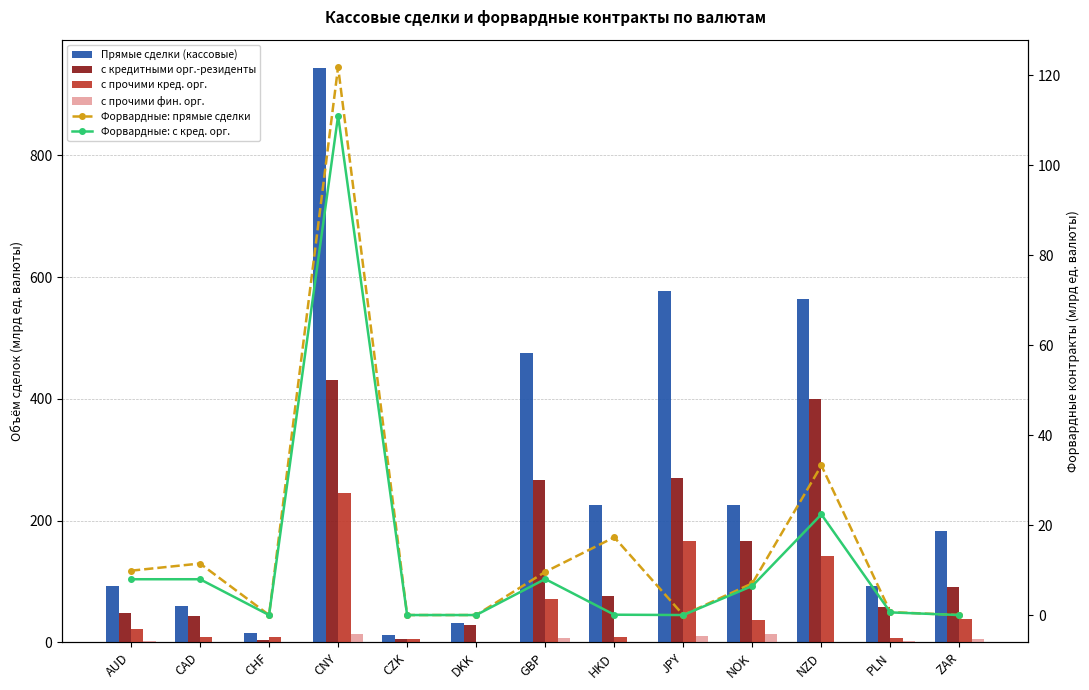

What are all the series names shown in the legend?

Прямые сделки (кассовые), с кредитными орг.-резиденты, с прочими кред. орг., с прочими фин. орг., Форвардные: прямые сделки, Форвардные: с кред. орг.